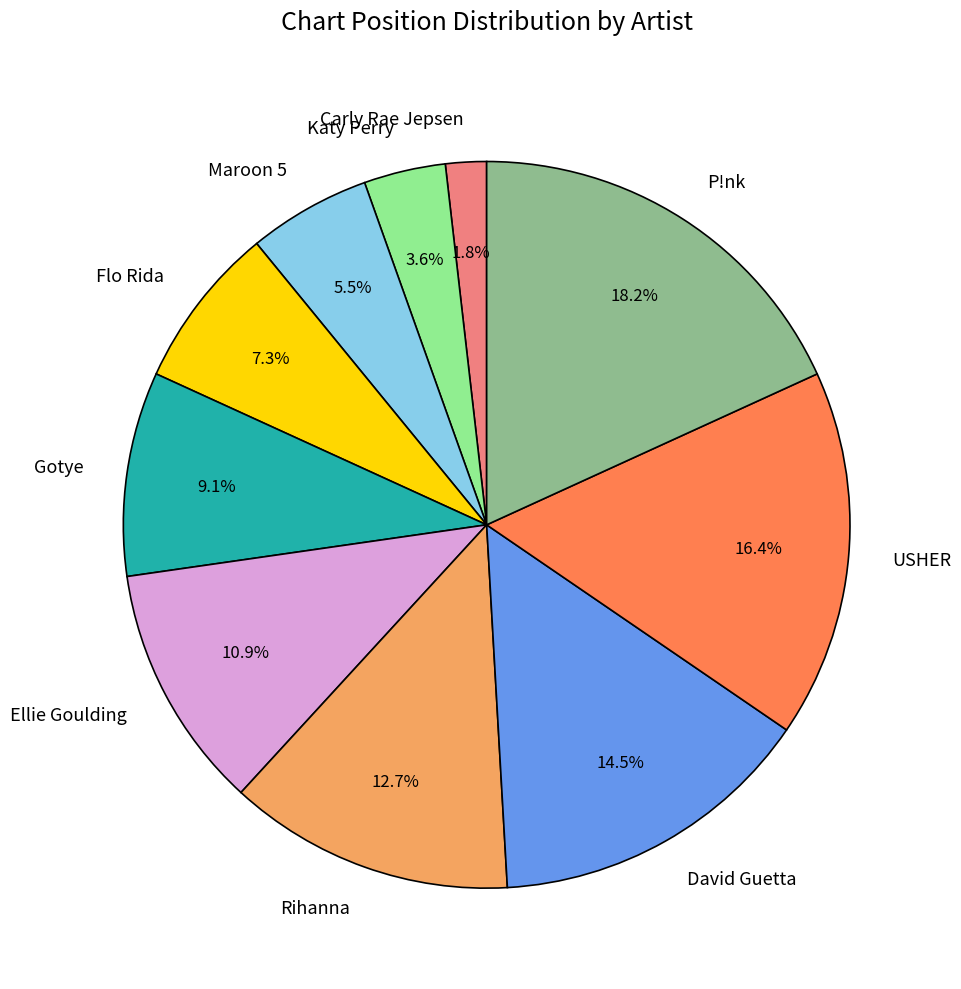

How many slices are in this pie chart?

10